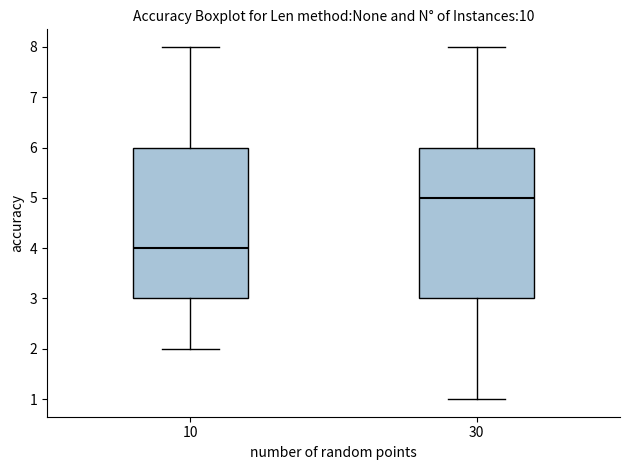

Reading left to right, read every box against the y-axis: the position of its median line, the range the box covers, and the ends of its whiskers. The values are not printed on the chart, so give them approximately, as read against the axis.

10: median 4, box 3 to 6, whiskers 2 to 8
30: median 5, box 3 to 6, whiskers 1 to 8